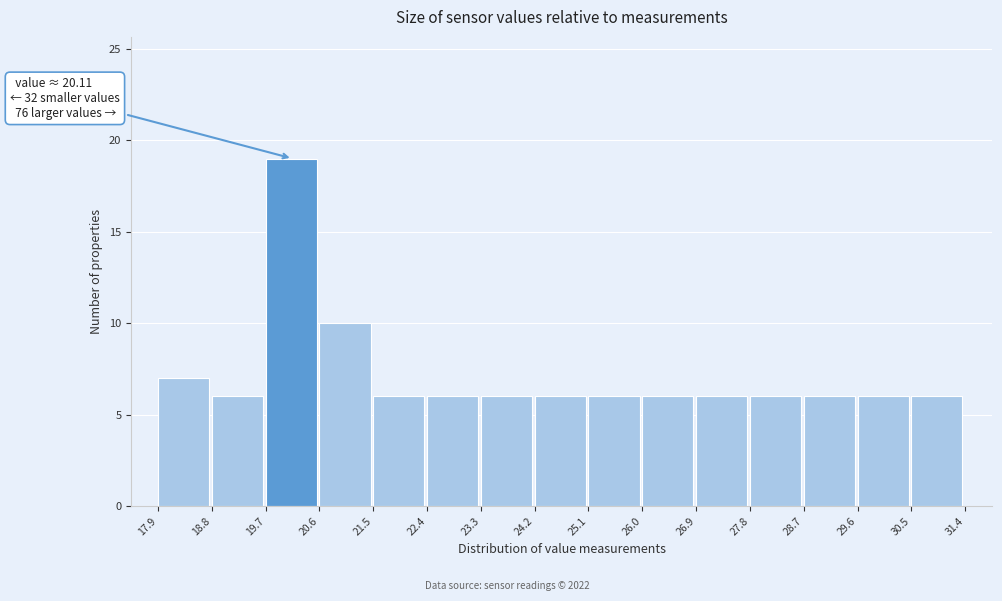

Which range on the x-axis has the tallest bar?

19.7 to 20.6